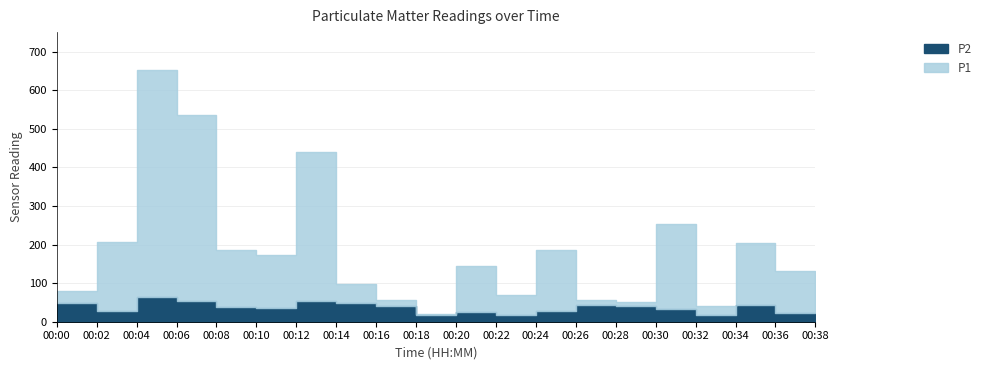

True or false: P1 and P2 intersect in this chart.

False